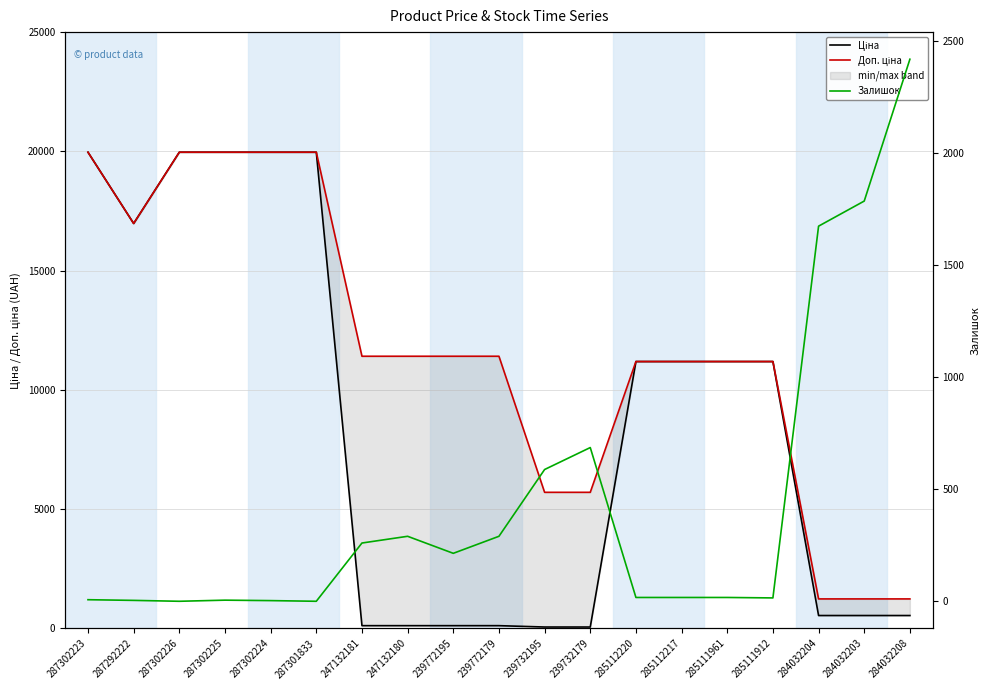

In Залишок, how many points are lower than both neighbors (excluding endpoints)?

4